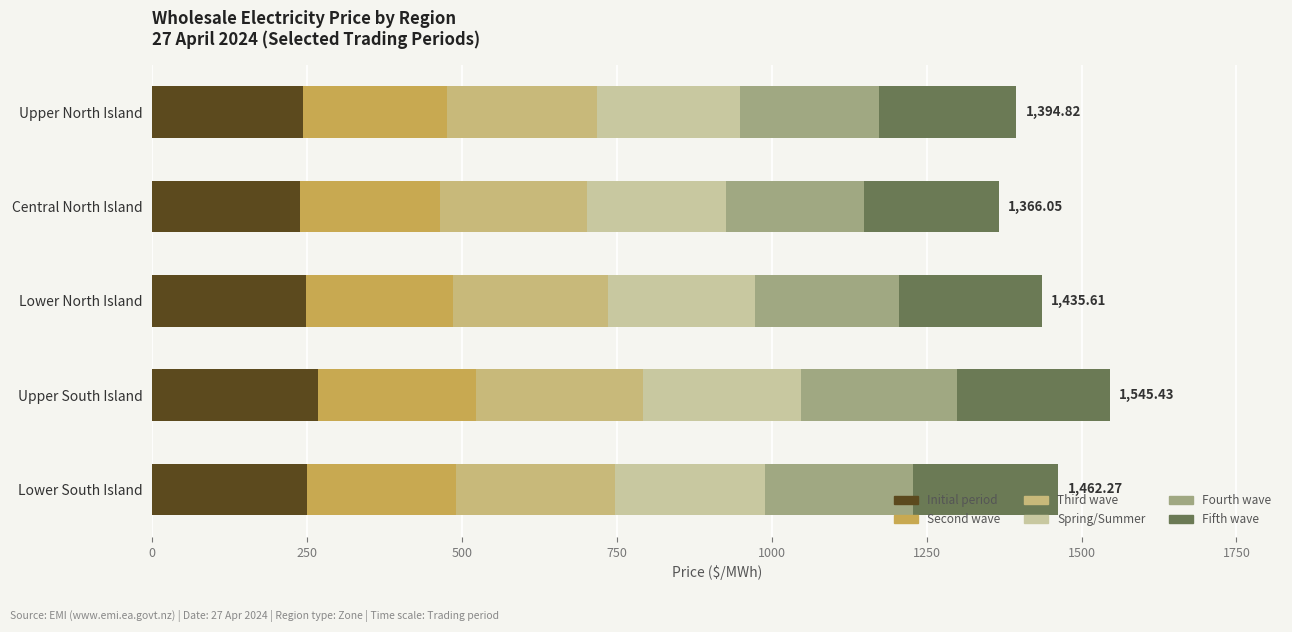

What is the total value across all series at Lower South Island?

1462.6